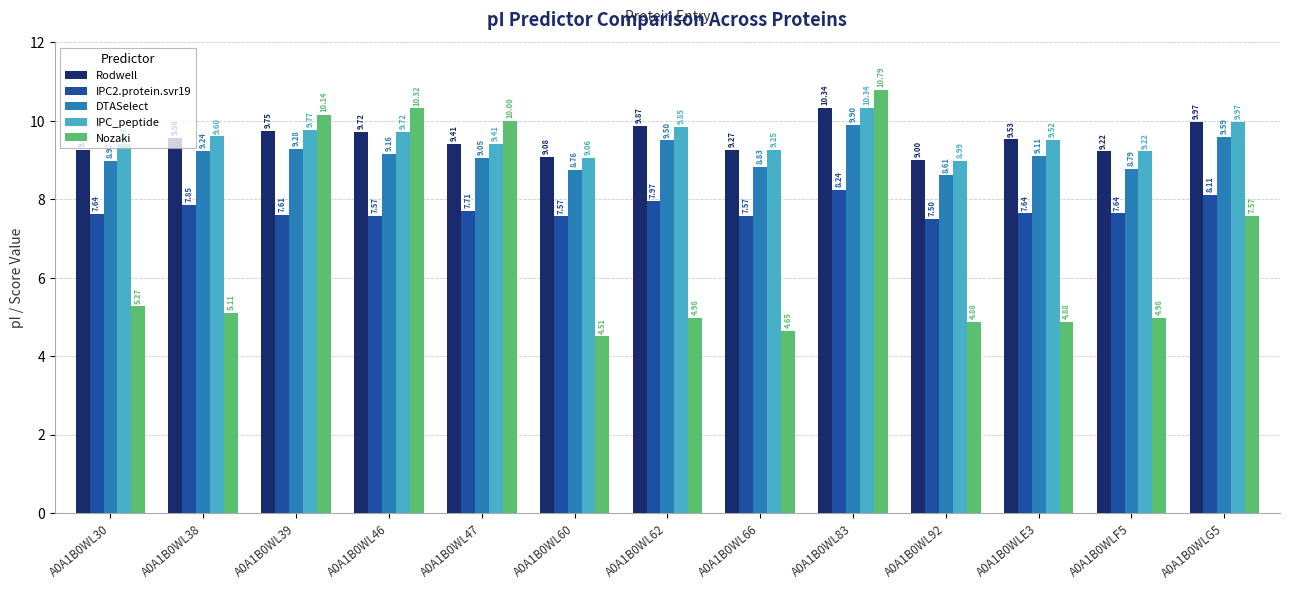

At which label does Rodwell reach its peak?

A0A1B0WL83